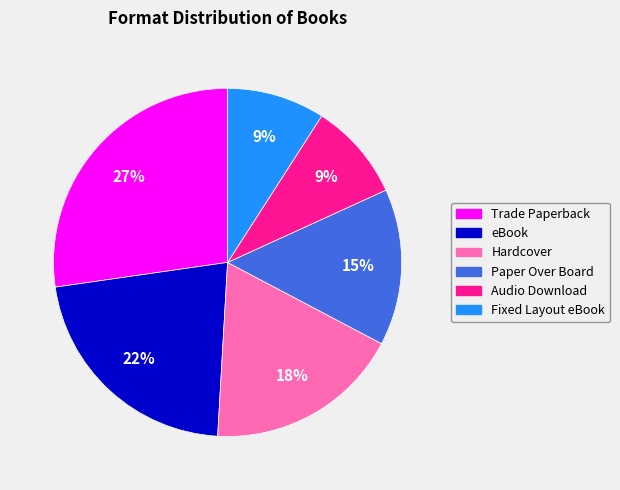

Combined, do Trade Paperback and Hardcover account for over 50%?

No